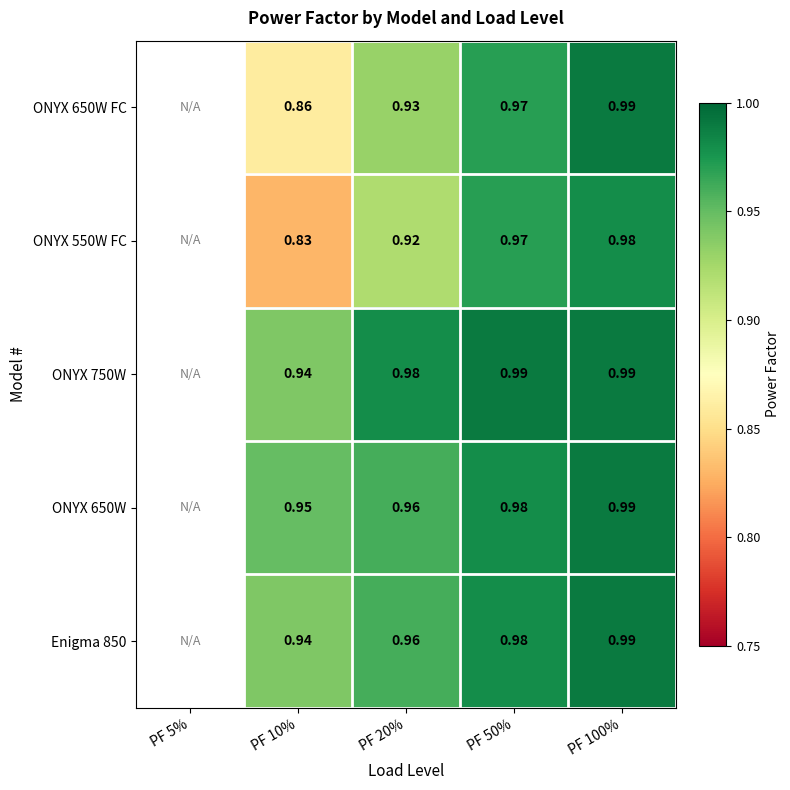

Is the value of ONYX 750W at PF 10% greater than the value of ONYX 650W at PF 50%?

No